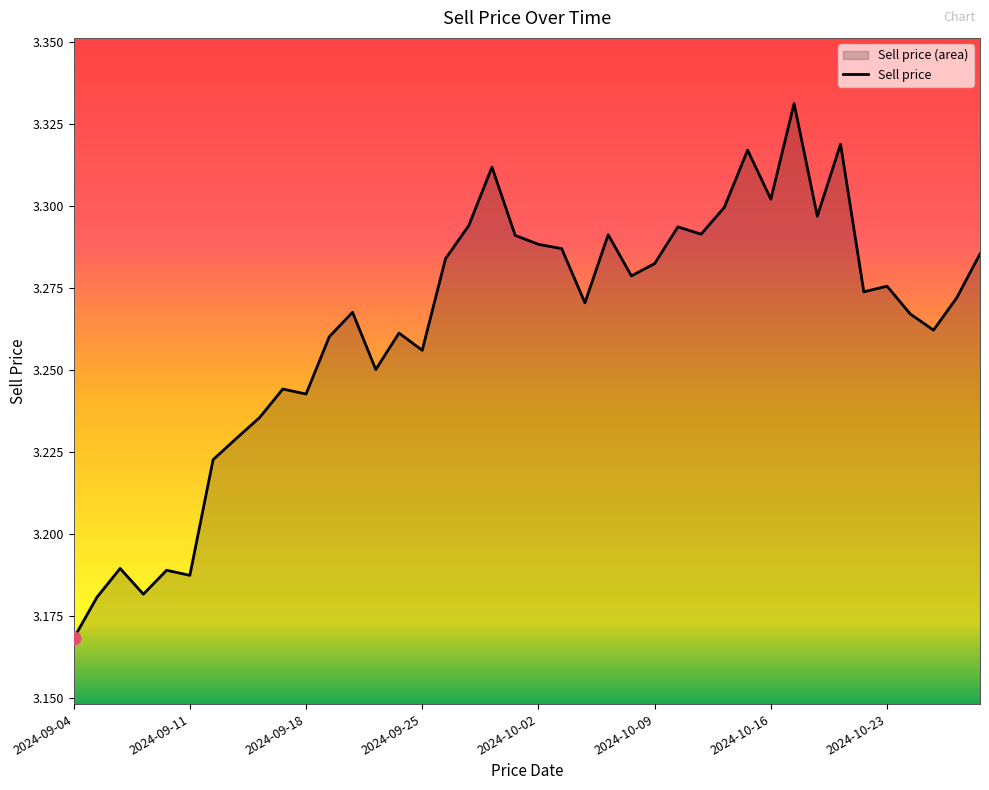

At which category does the chart reach its minimum across all series?

2024-09-04